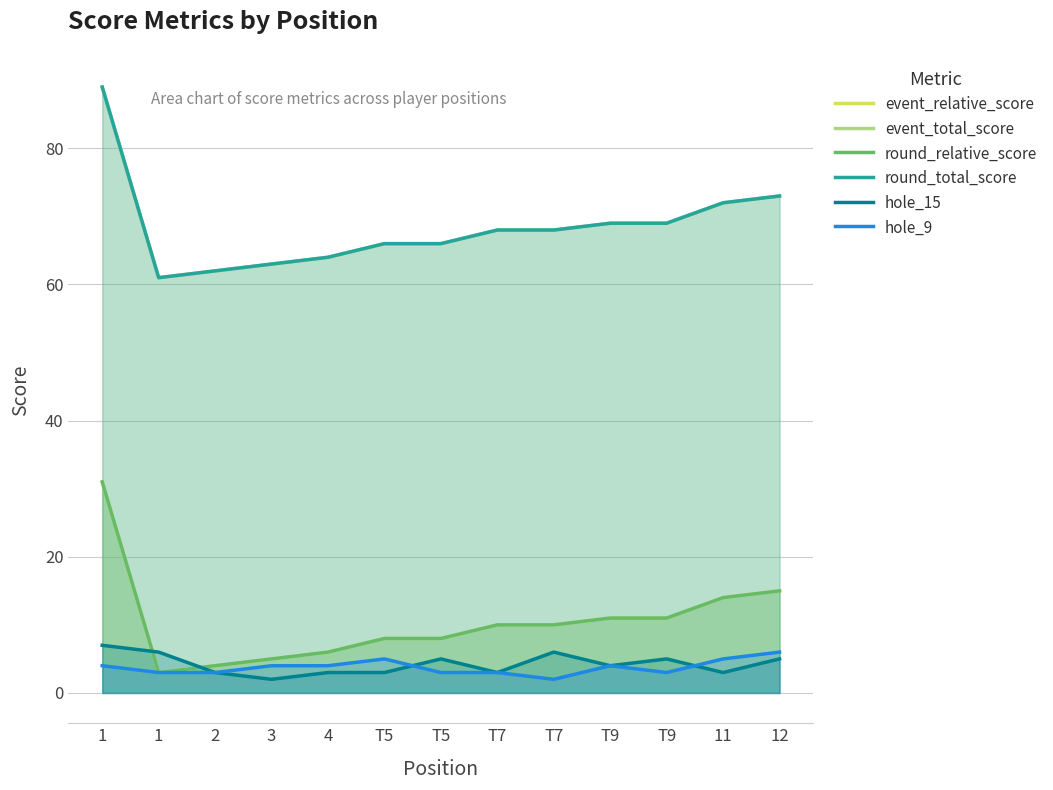

How many data points in hole_9 are above 4?

3